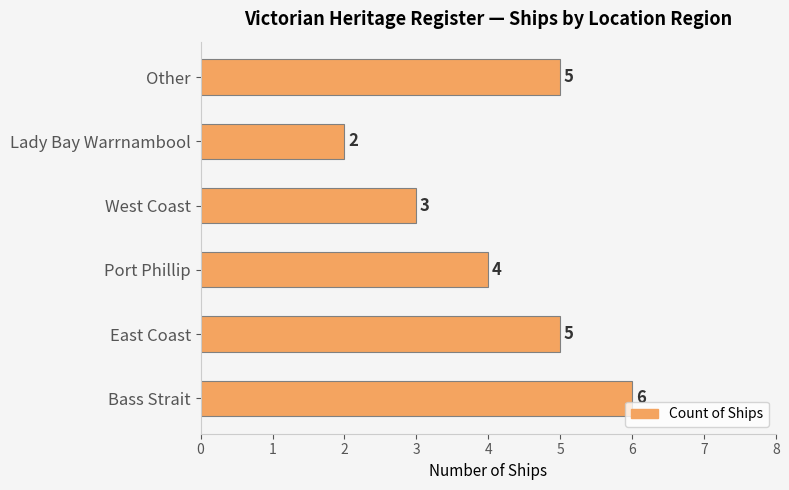

Count the number of data series in this chart.

1